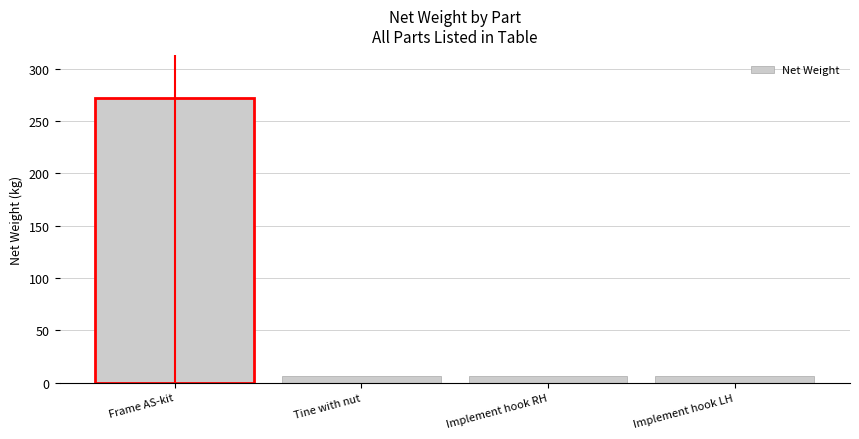

Rank the categories by value from highest to lowest.

Frame AS-kit, Tine with nut, Implement hook RH, Implement hook LH